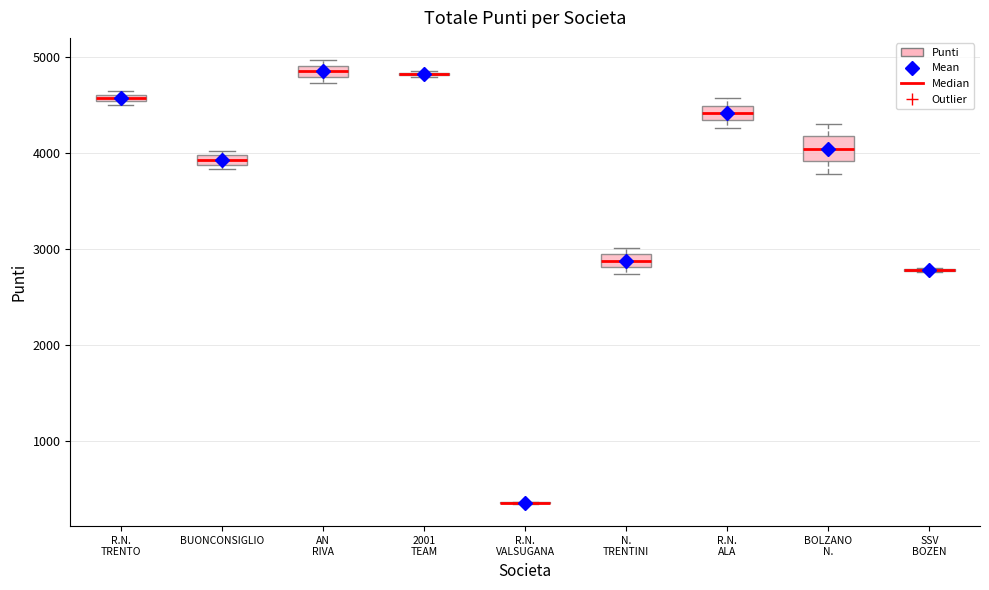

Which box is the tallest, from its lower edge to its upper edge?

BOLZANO N.